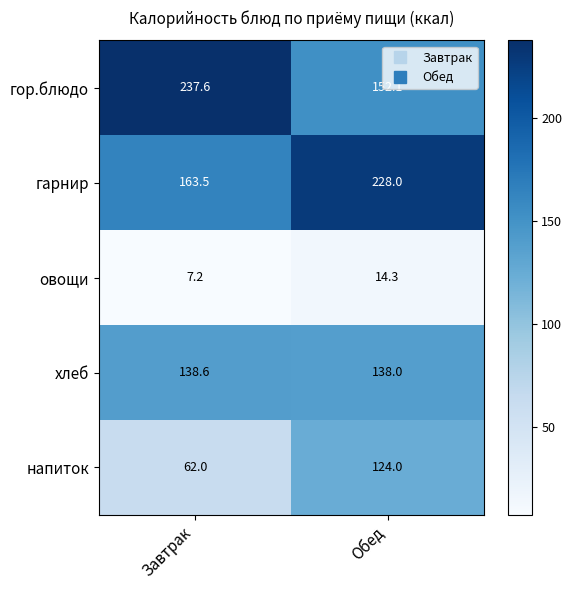

What is the difference between the maximum and minimum values in the овощи series?

7.1